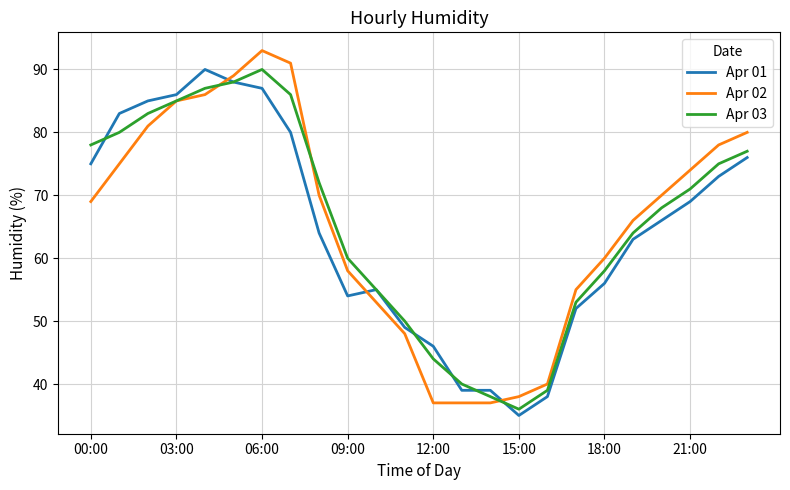

What is the minimum value shown in the chart?

35